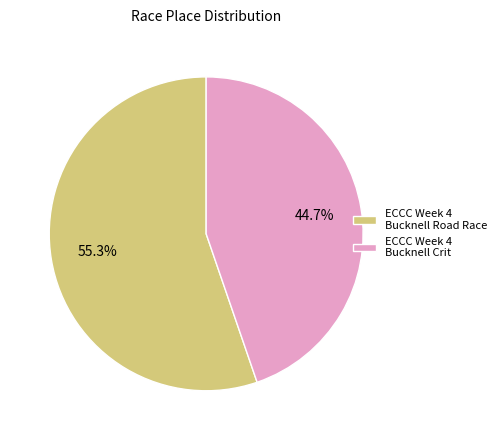

What is the total percentage of ECCC Week 4 Bucknell Crit and ECCC Week 4 Bucknell Road Race?

100.0%